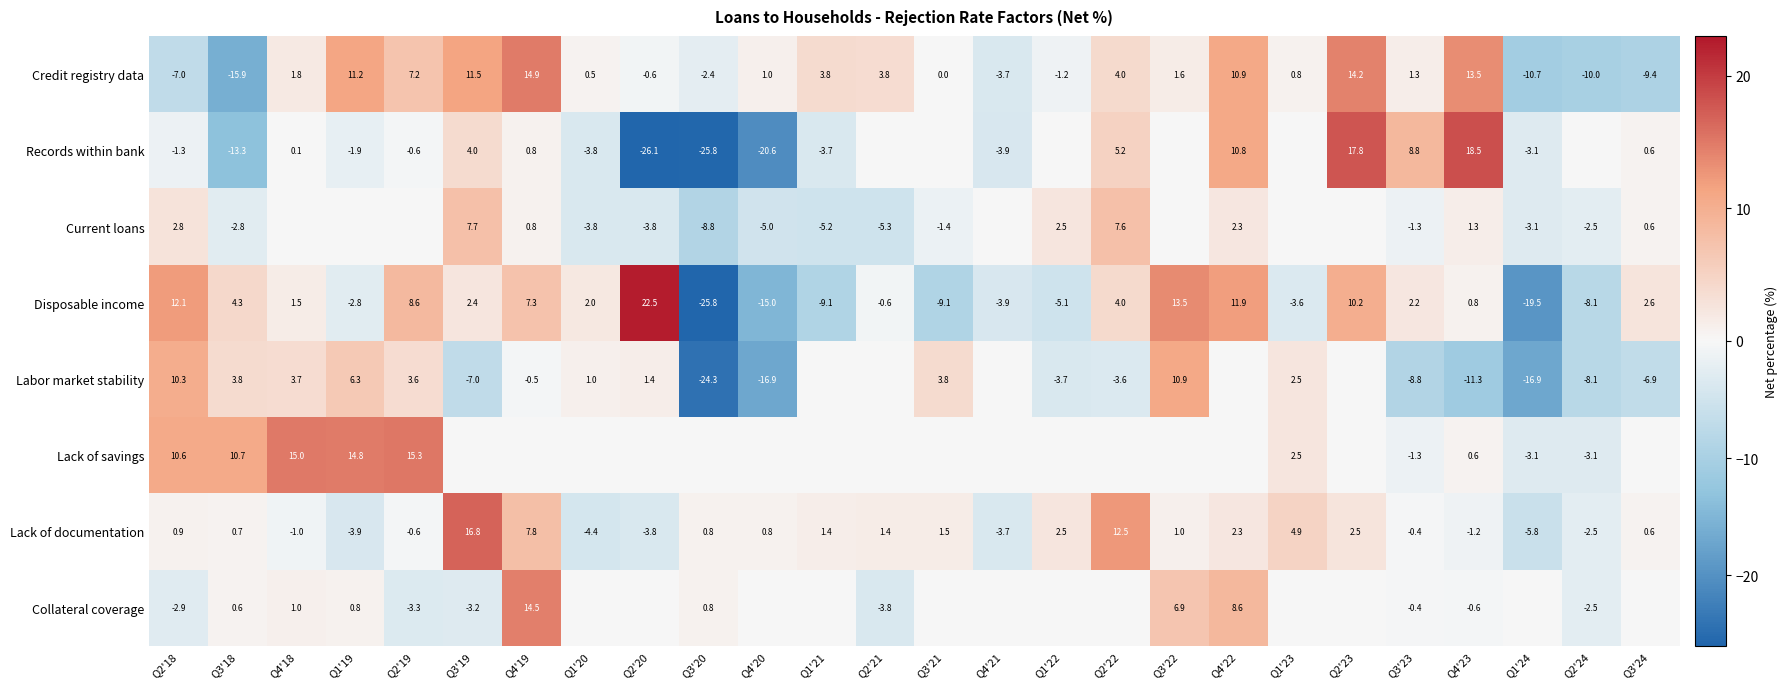

What is the sum of the Lack of savings values at Q2'24 and Q2'19?

12.2